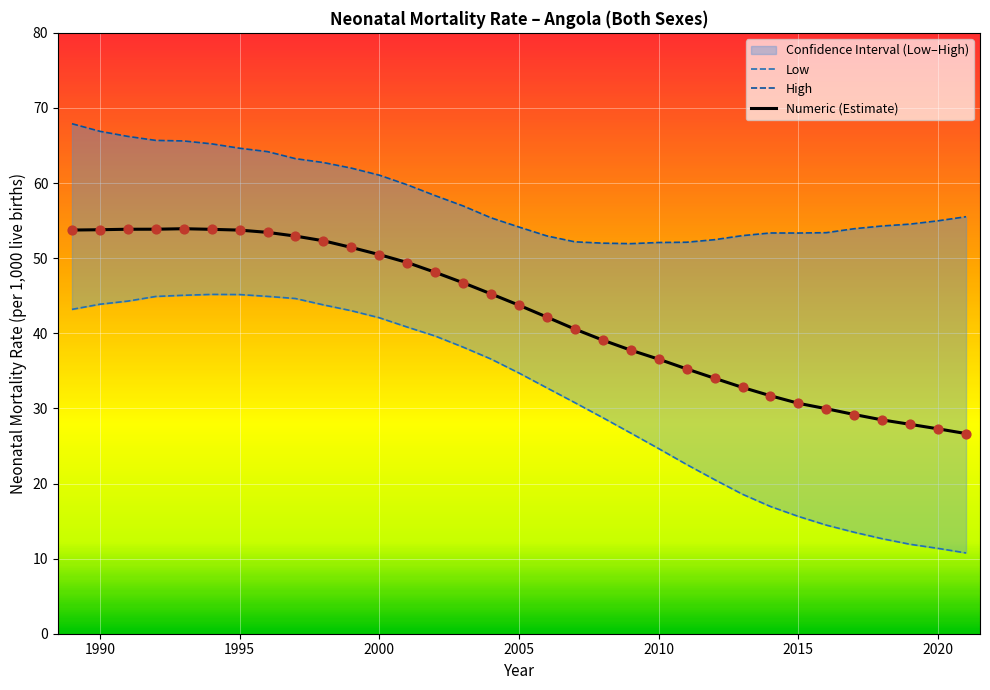

What is the maximum value for Numeric (Estimate)?

53.9